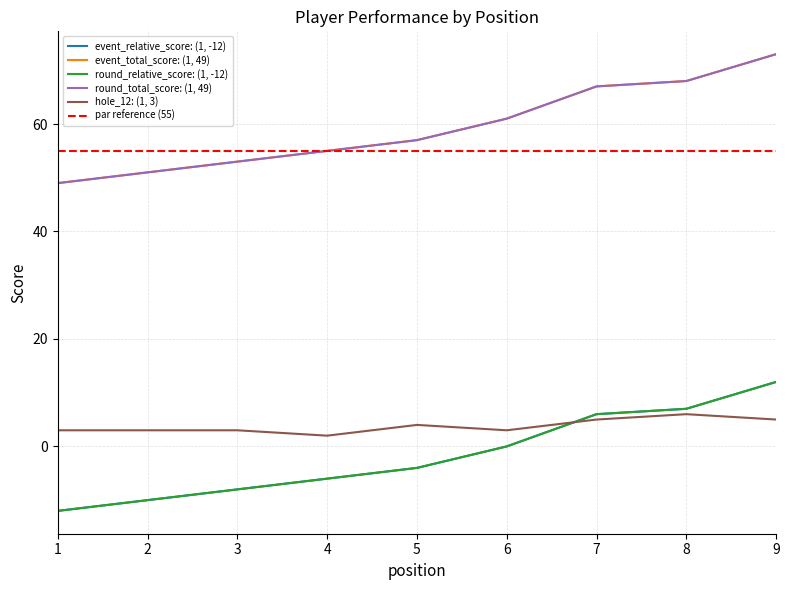

What is the value of the event_relative_score point at the 1st from the left?

-12